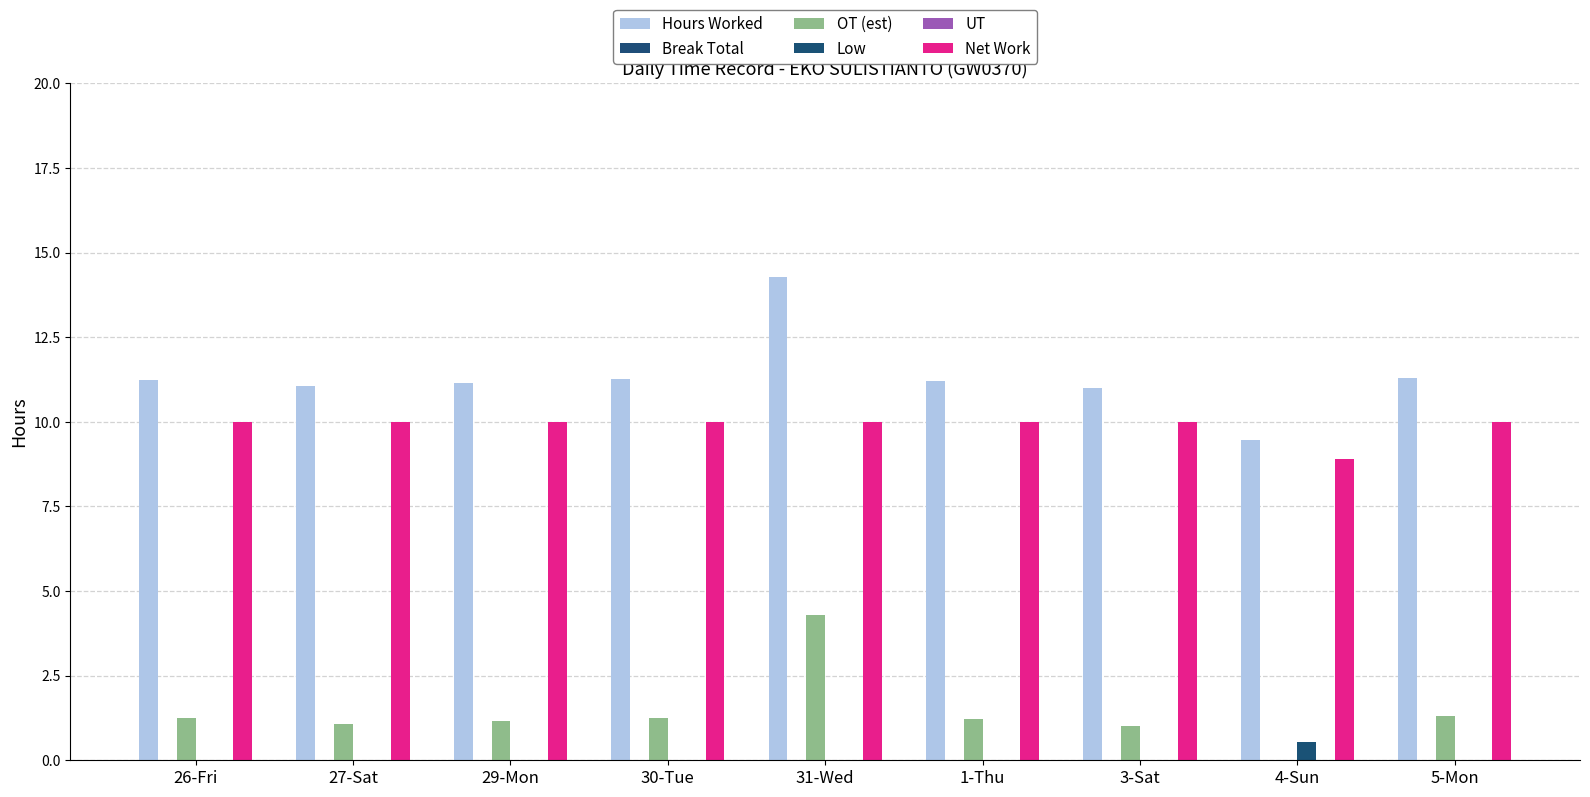

Is it true that Break Total equals 0.0 at 3-Sat?

True